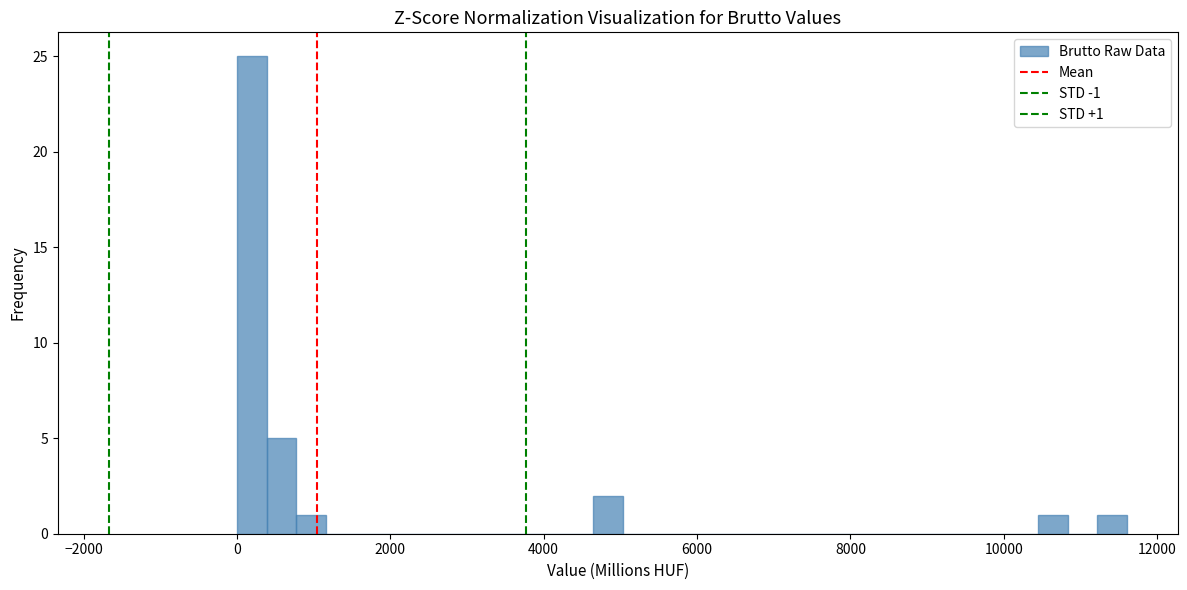

Read against the x-axis, roughly where is the centre of the tallest bar?

200